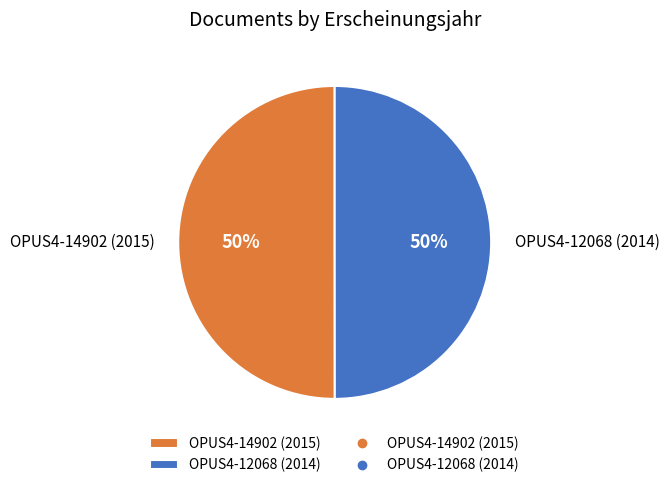

Combined, do OPUS4-12068 (2014) and OPUS4-14902 (2015) account for over 50%?

Yes